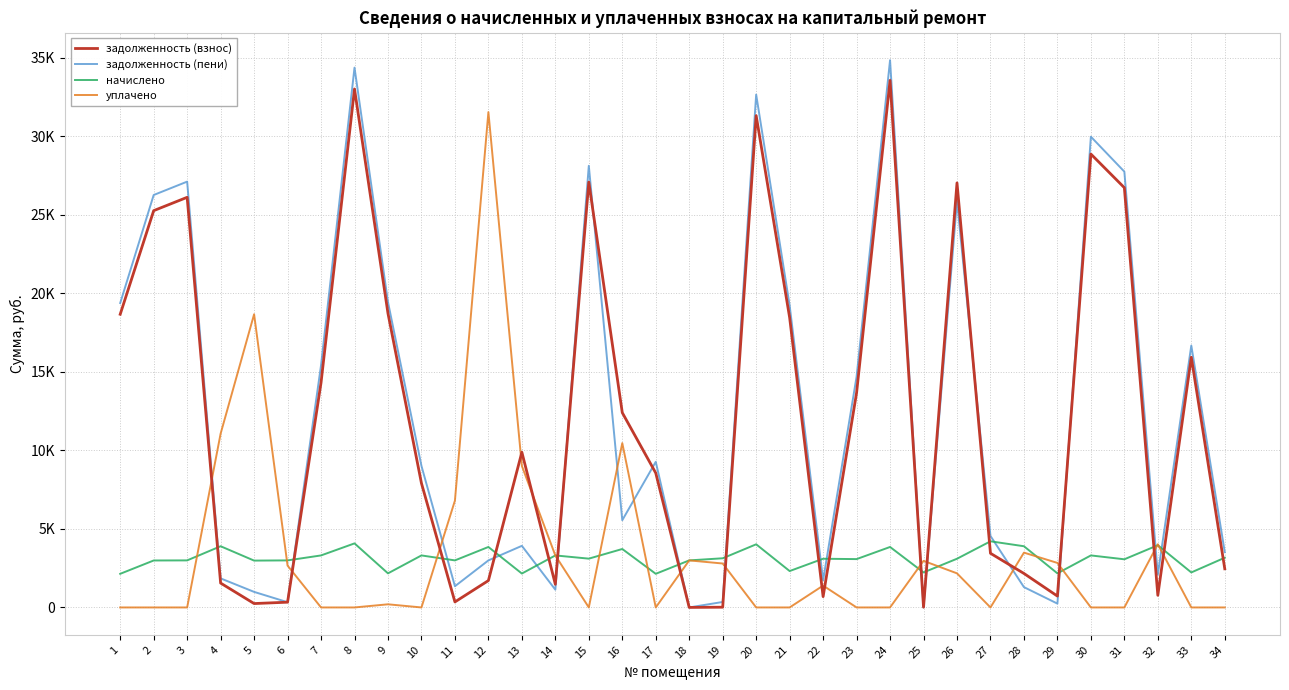

At which category does задолженность (взнос) reach its first local peak?

3